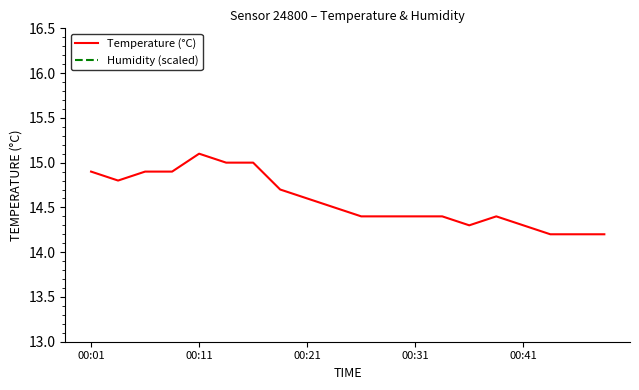

Which label corresponds to the largest value in the chart?

00:01